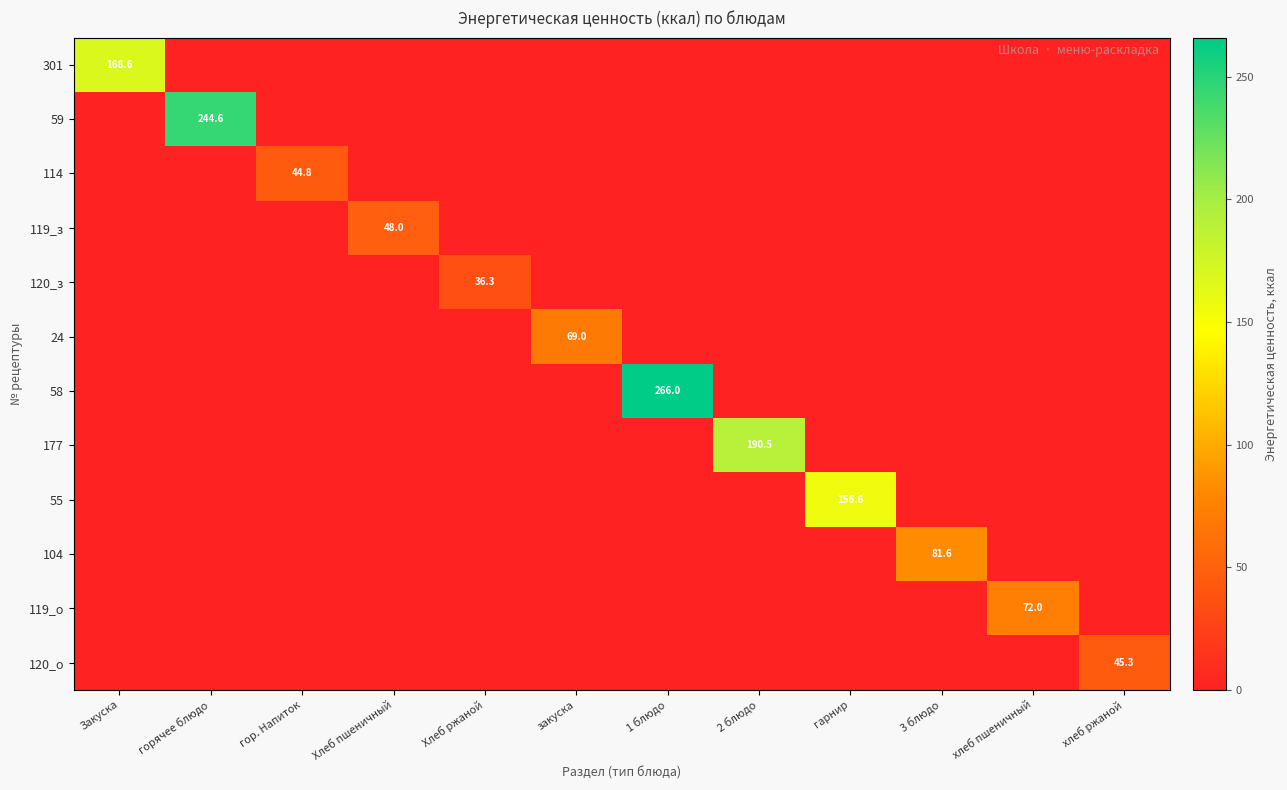

At which category does the chart reach its peak across all series?

1 блюдо